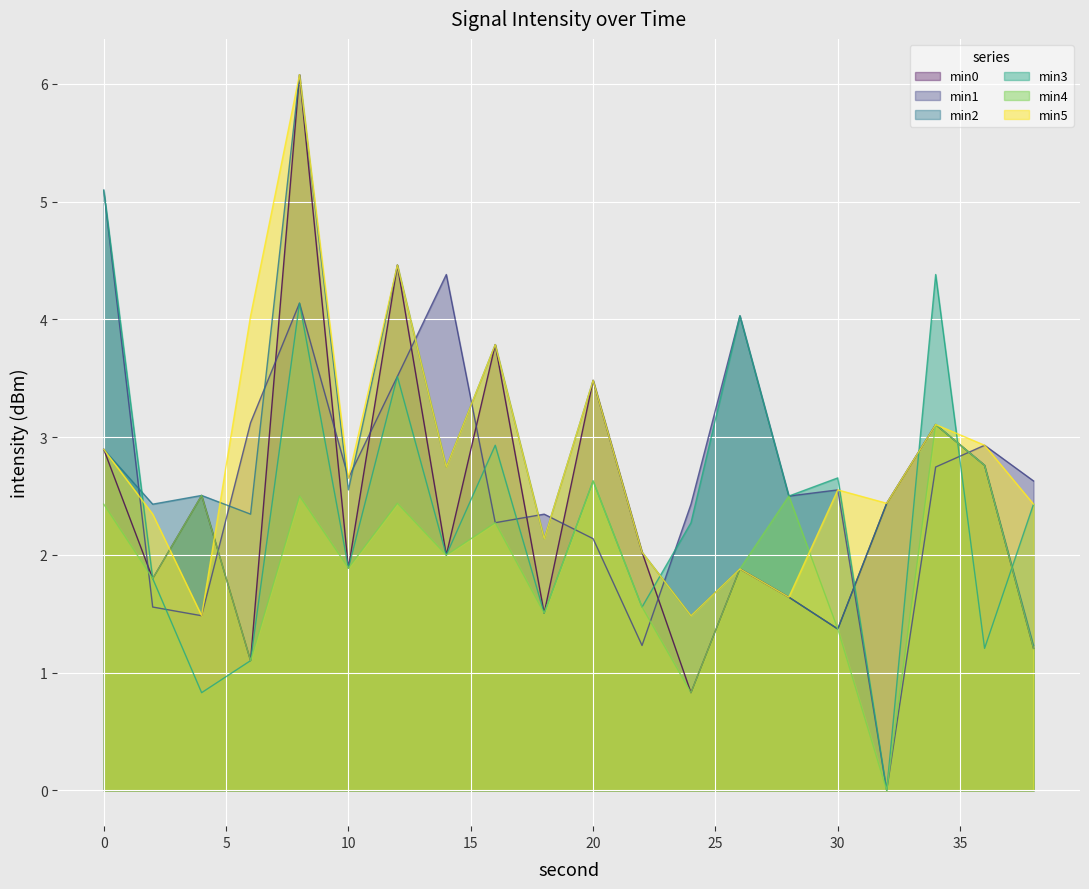

Which series ends up on top after the final intersection of min3 and min2?

min3